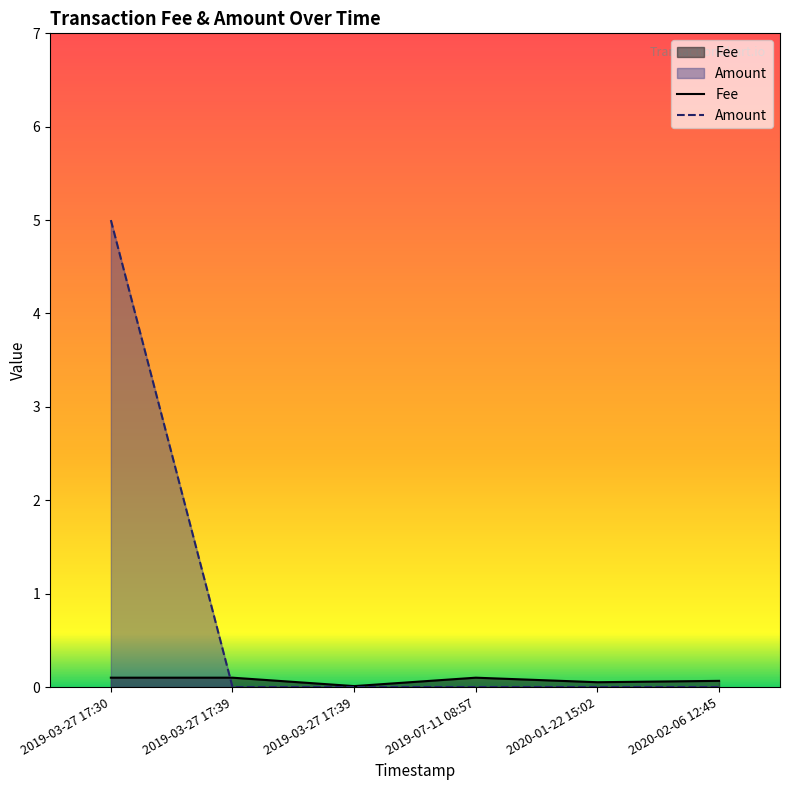

What is the total value across all series at 2019-03-27 17:39?

0.1